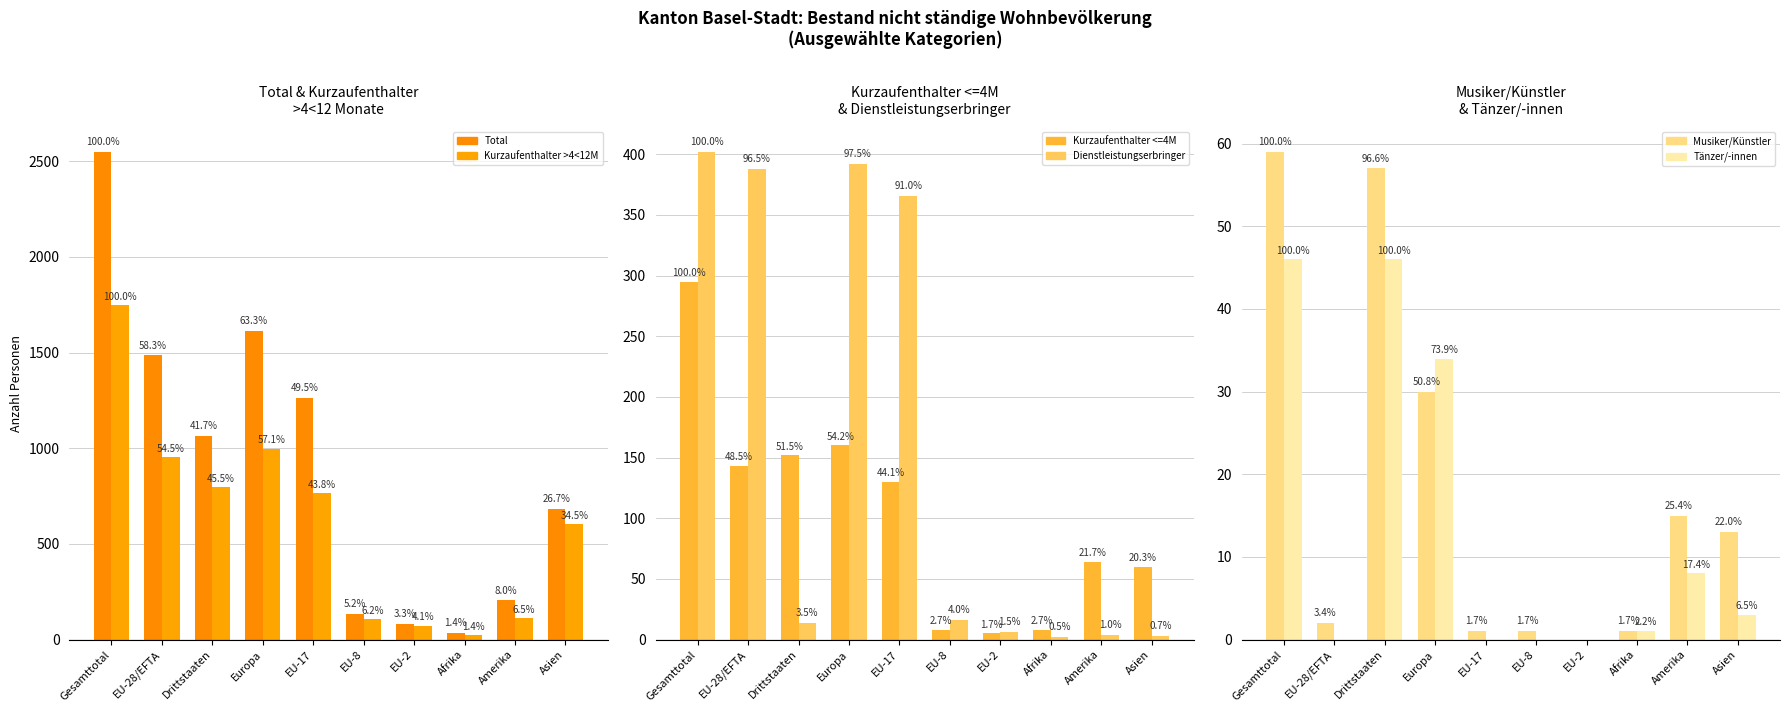

How many data points in Dienstleistungserbringer are less than 16?

5